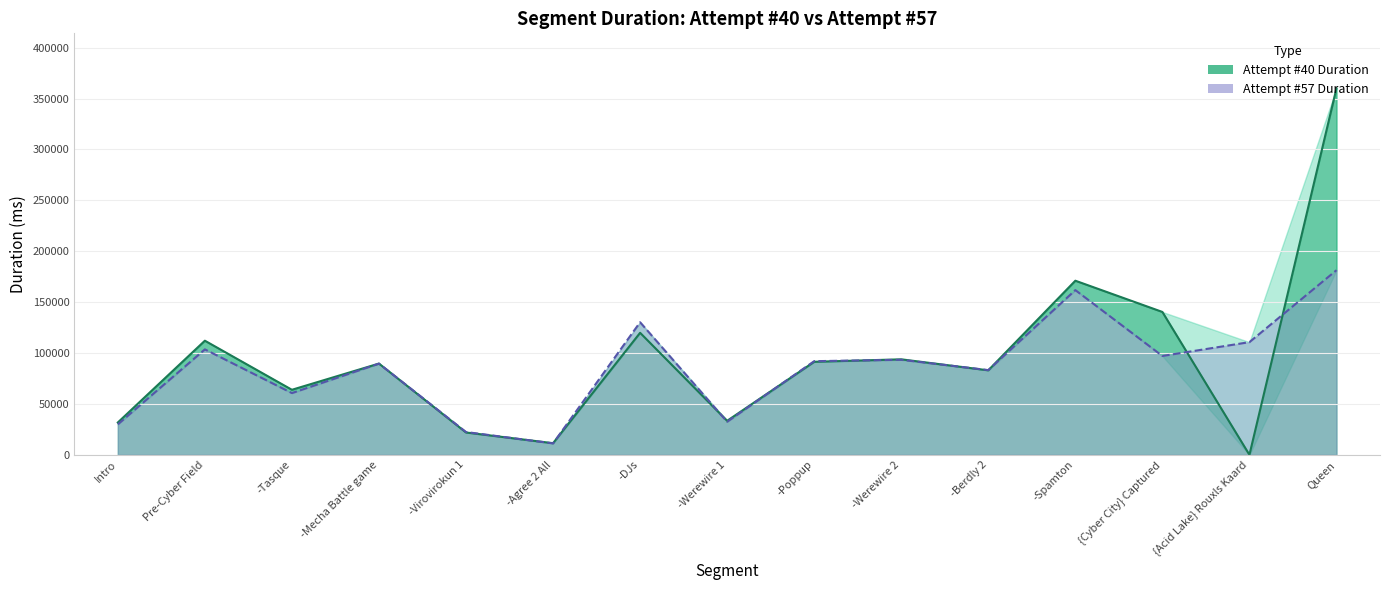

Which series changed the most between Intro and -Virovirokun 1?

Attempt #40 Duration